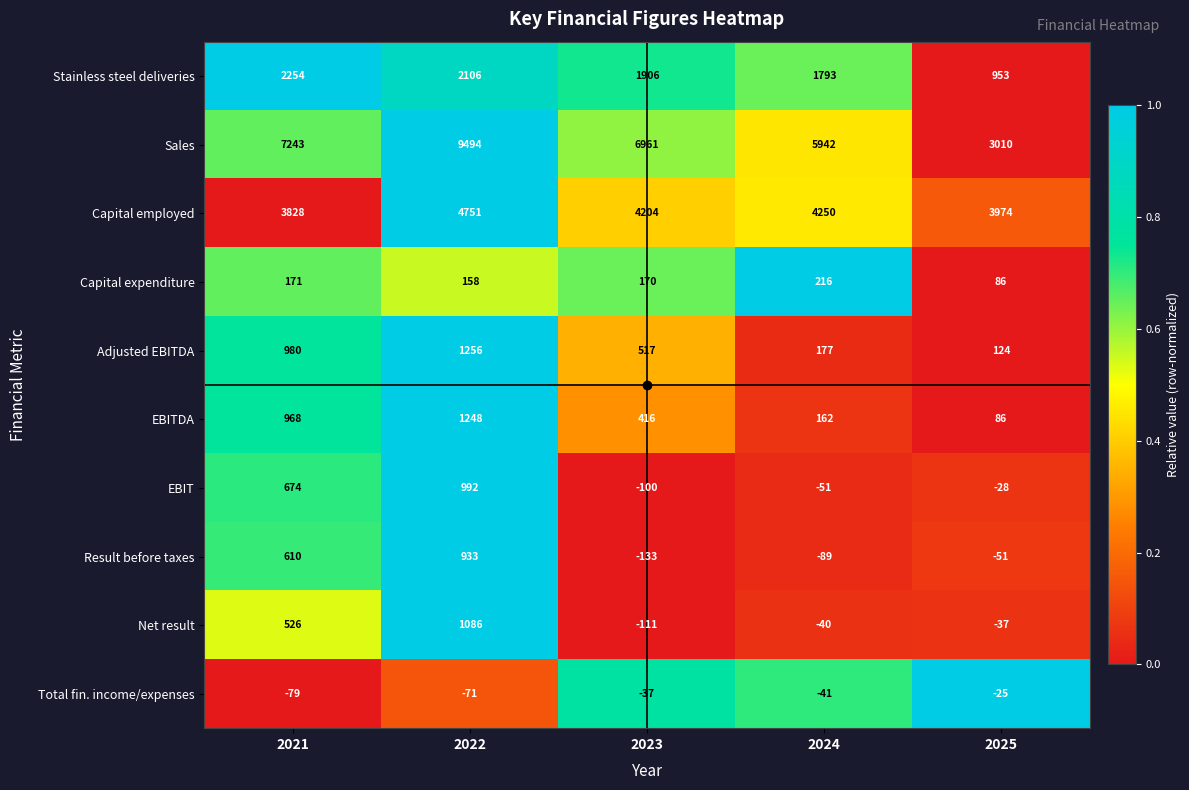

Rank the series by their maximum value, from lowest to highest.

Total fin. income/expenses, Capital expenditure, Result before taxes, EBIT, Net result, EBITDA, Adjusted EBITDA, Stainless steel deliveries, Capital employed, Sales